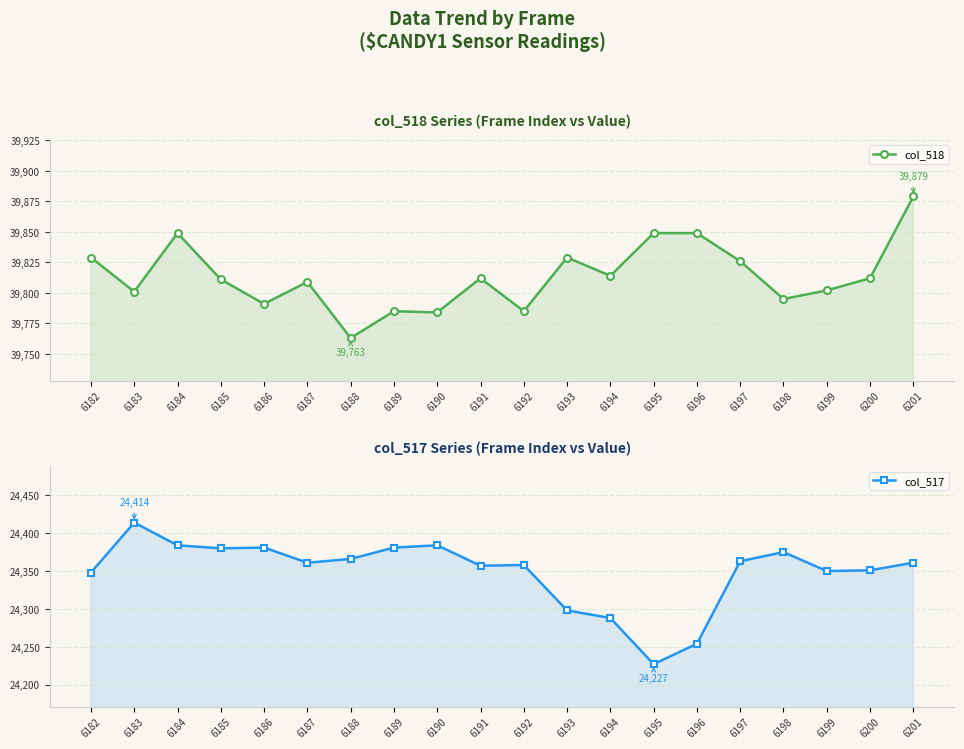

True or false: col_517 has a value of 38926 at 6201.

False